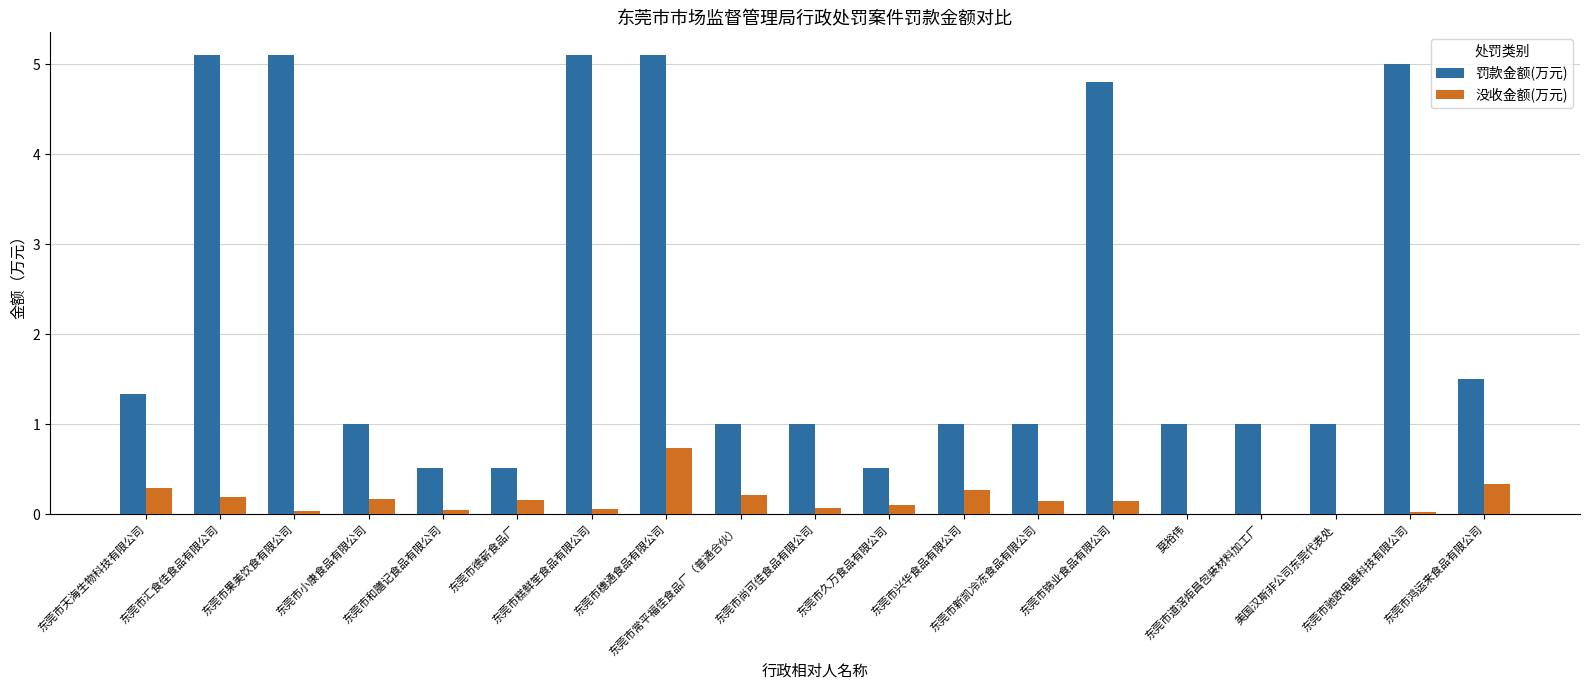

Which series has the widest spread of values?

罚款金额(万元)